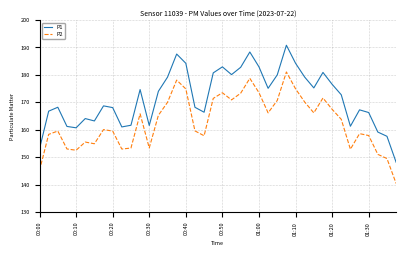

True or false: P1 and P2 intersect in this chart.

False